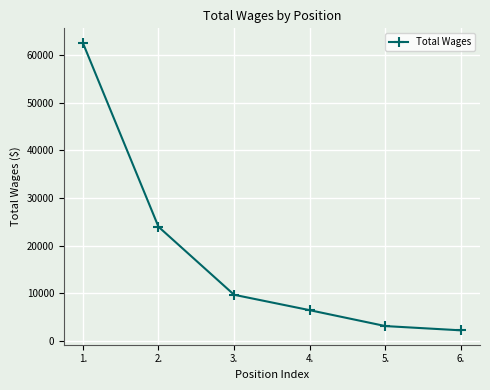

What is the difference between the values at 5. and 2.?

20839